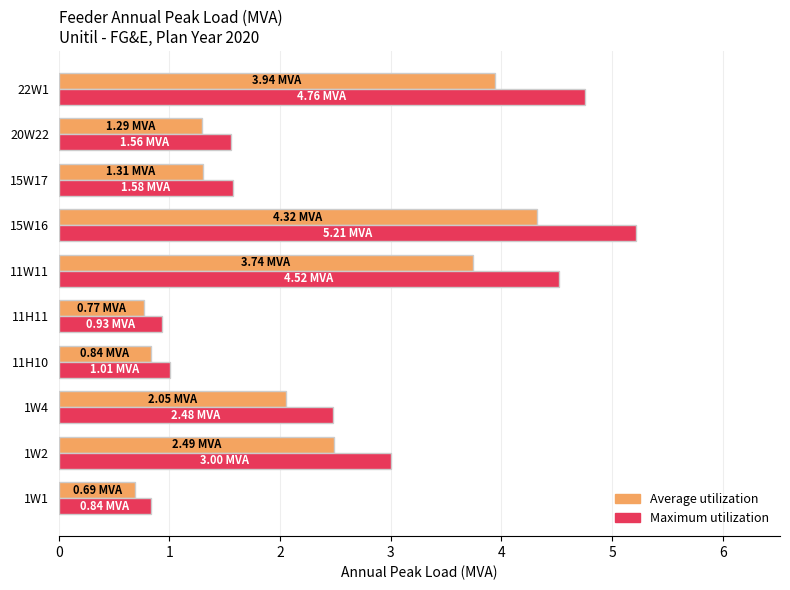

Which series has the widest spread of values?

Maximum utilization